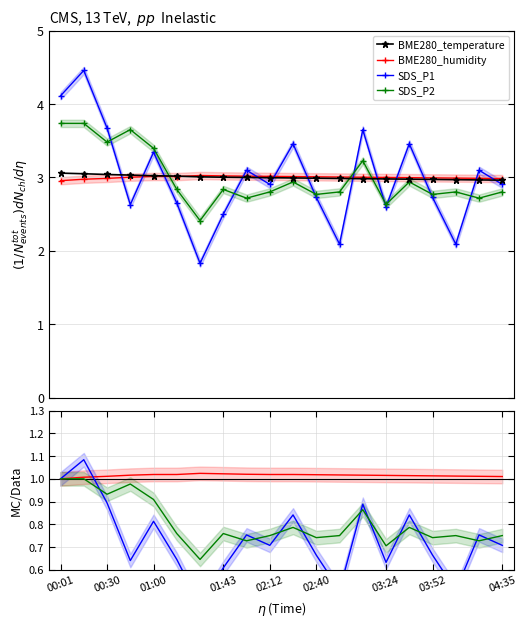

How many lines are shown in the chart?

4